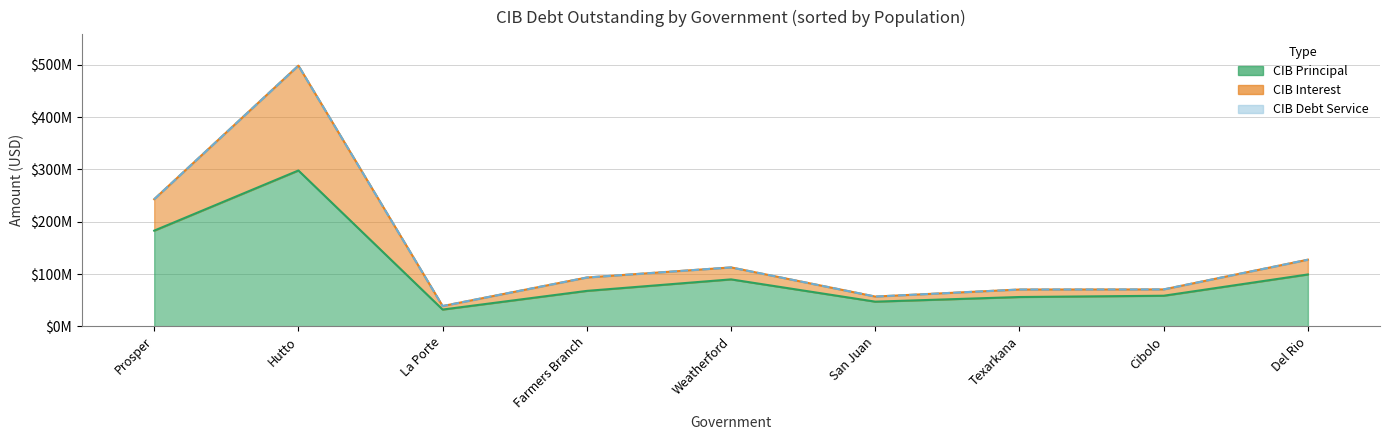

Where is the first local minimum for CIBPrincipalOutstanding?

La Porte